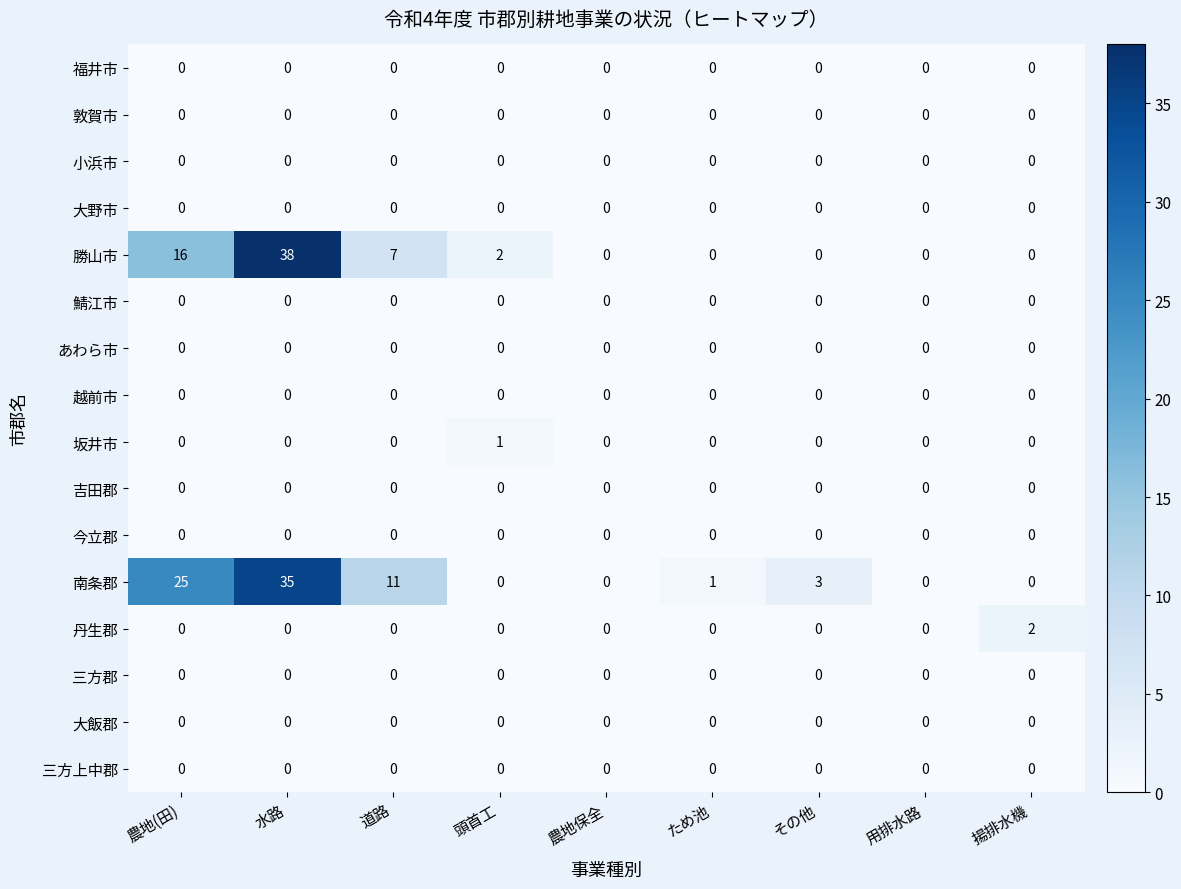

Count the 坂井市 values in the range 0 to 1.

9